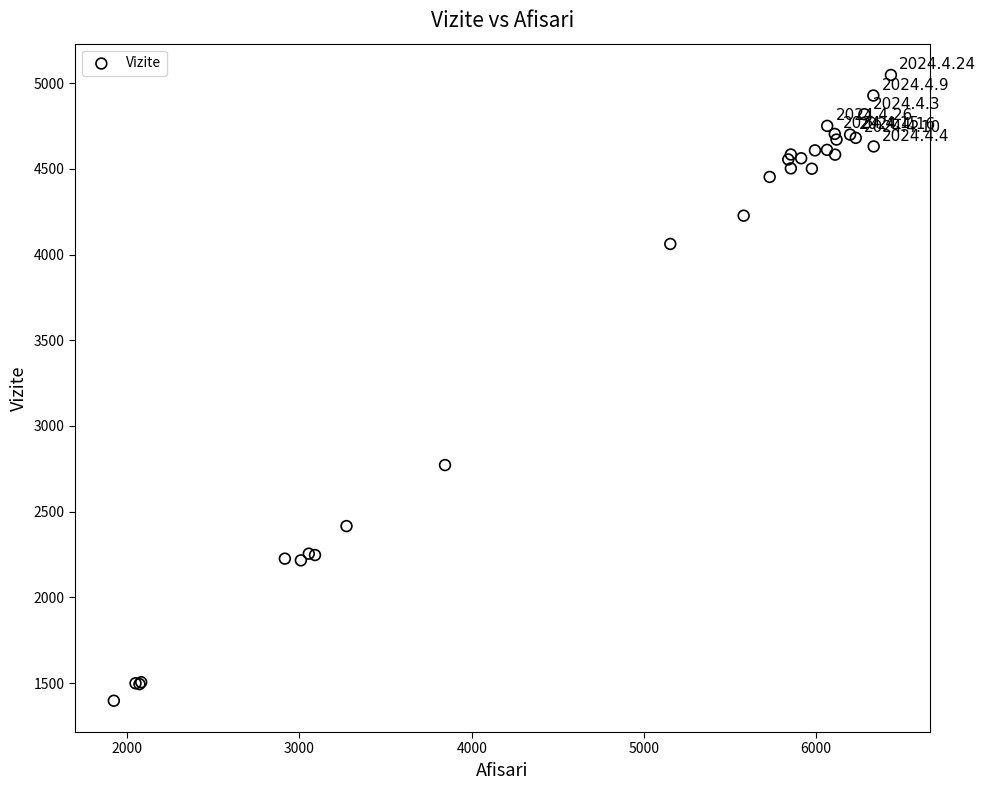

What Y value in the scatter plot is closest to 3222?

2772